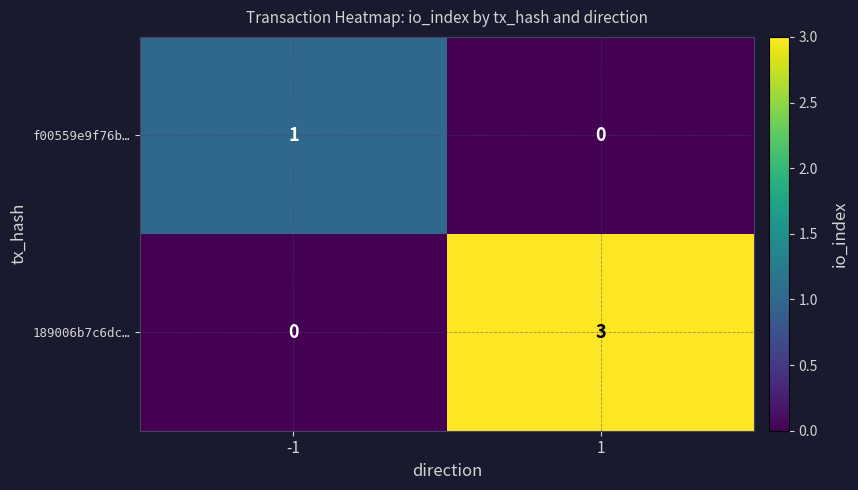

What is the total value across all series at 1?

3